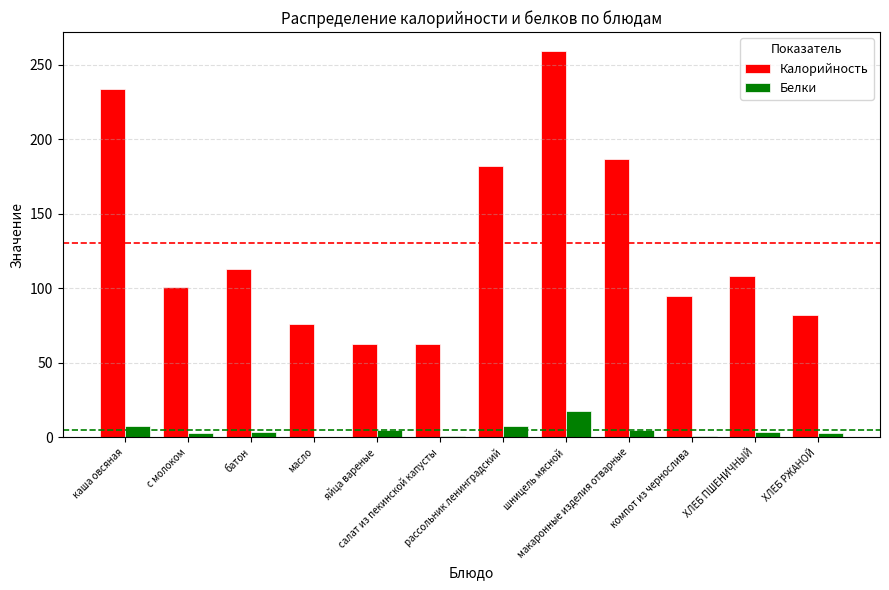

What is the sum of all Белки values?

60